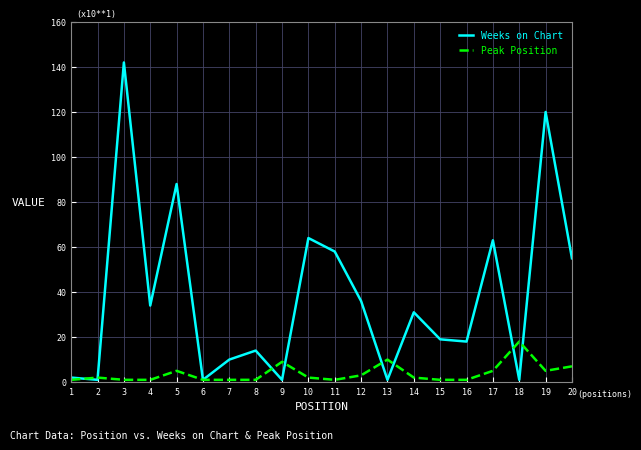

The value of Weeks on Chart at 4 is 34. True or false?

True